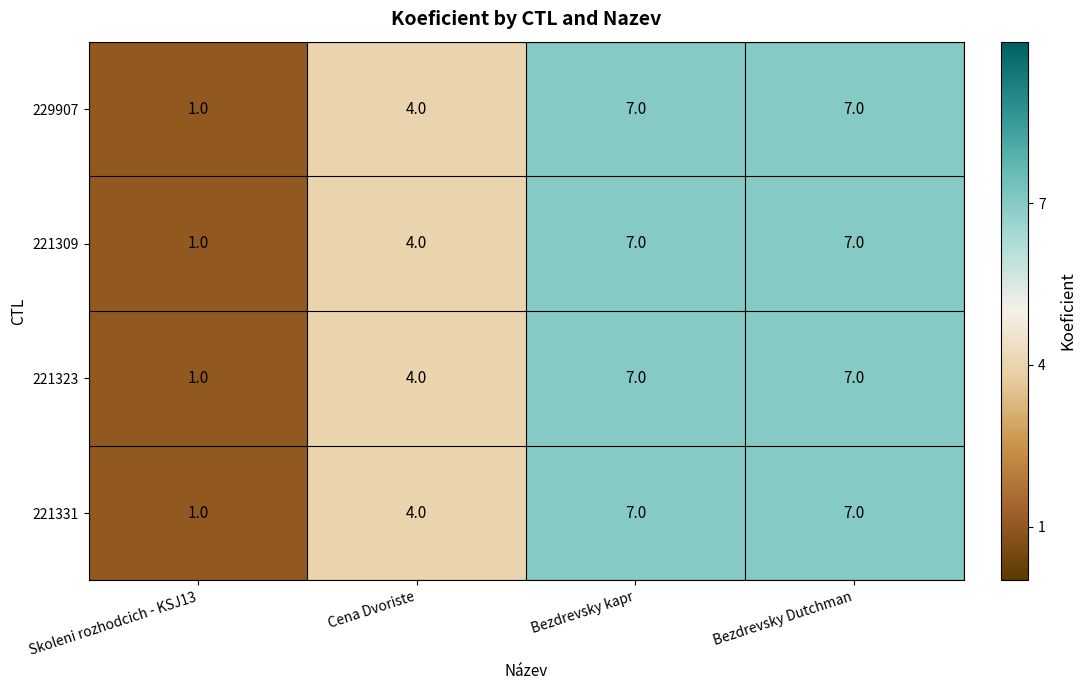

True or false: 229907 has a value of 4 at Cena Dvoriste.

True